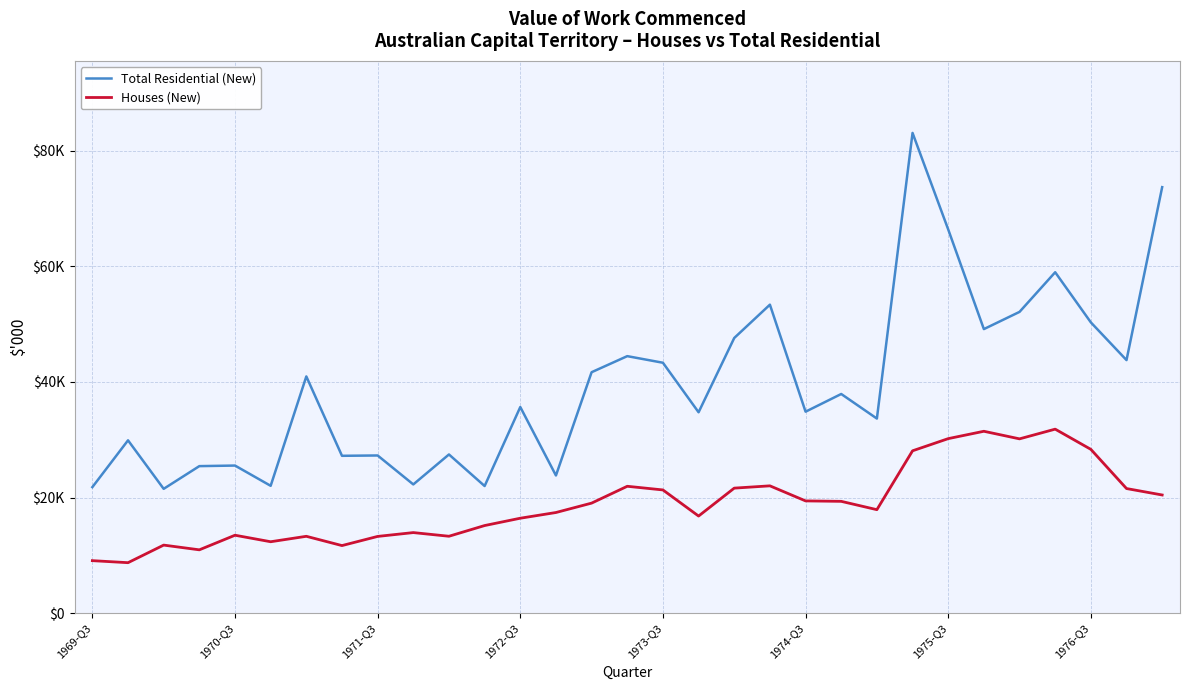

What are all the series names shown in the legend?

Total Residential (New), Houses (New)